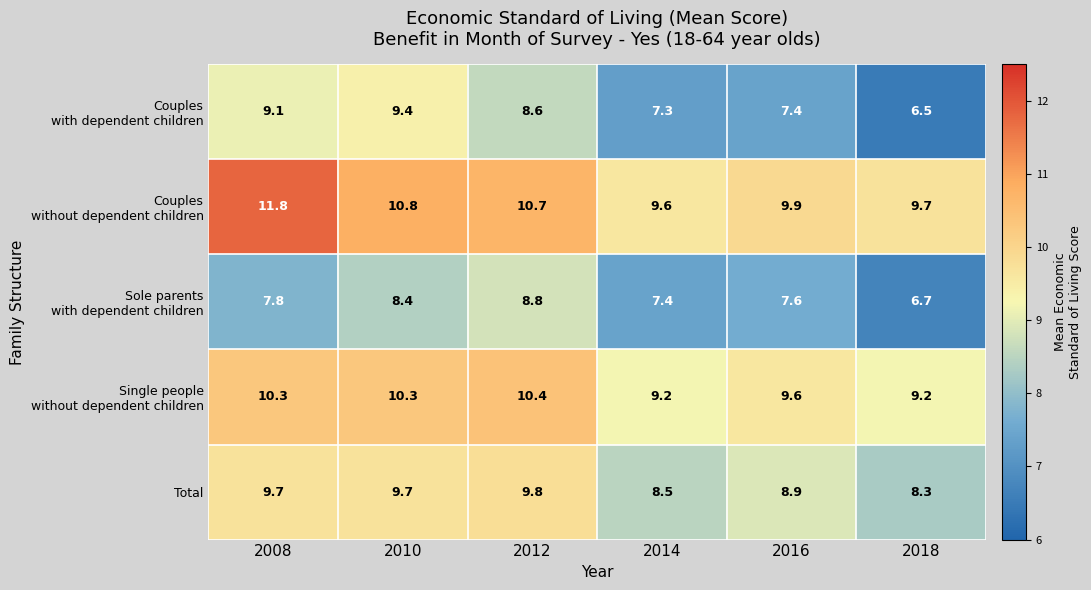

What is the maximum value shown in the chart?

11.8